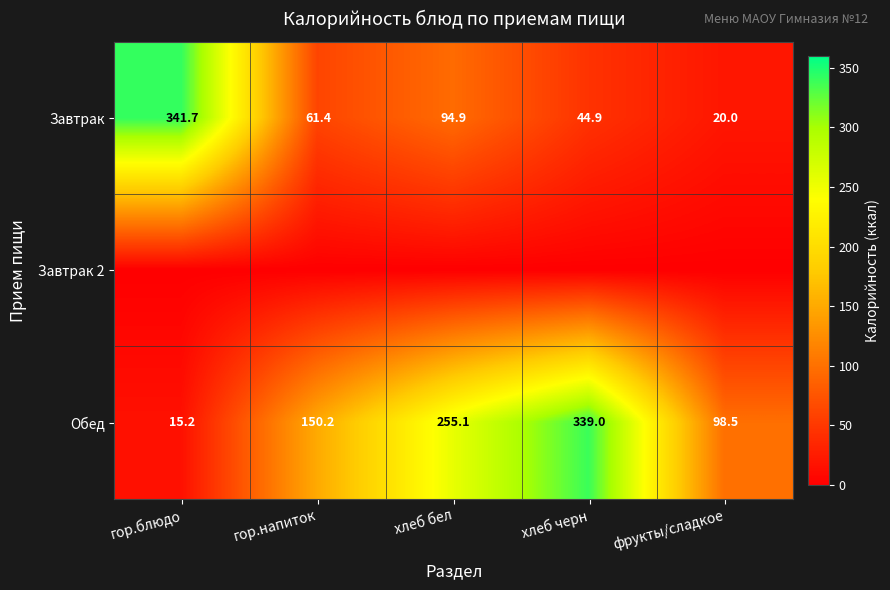

What is the maximum value for Обед?

339.0